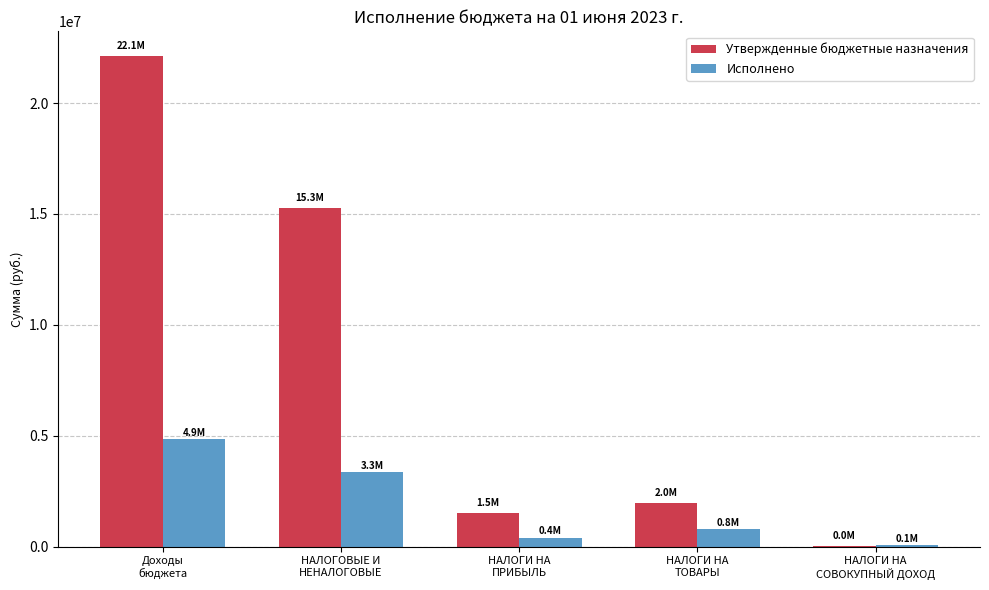

Which category has the highest value across all series?

Доходы
бюджета